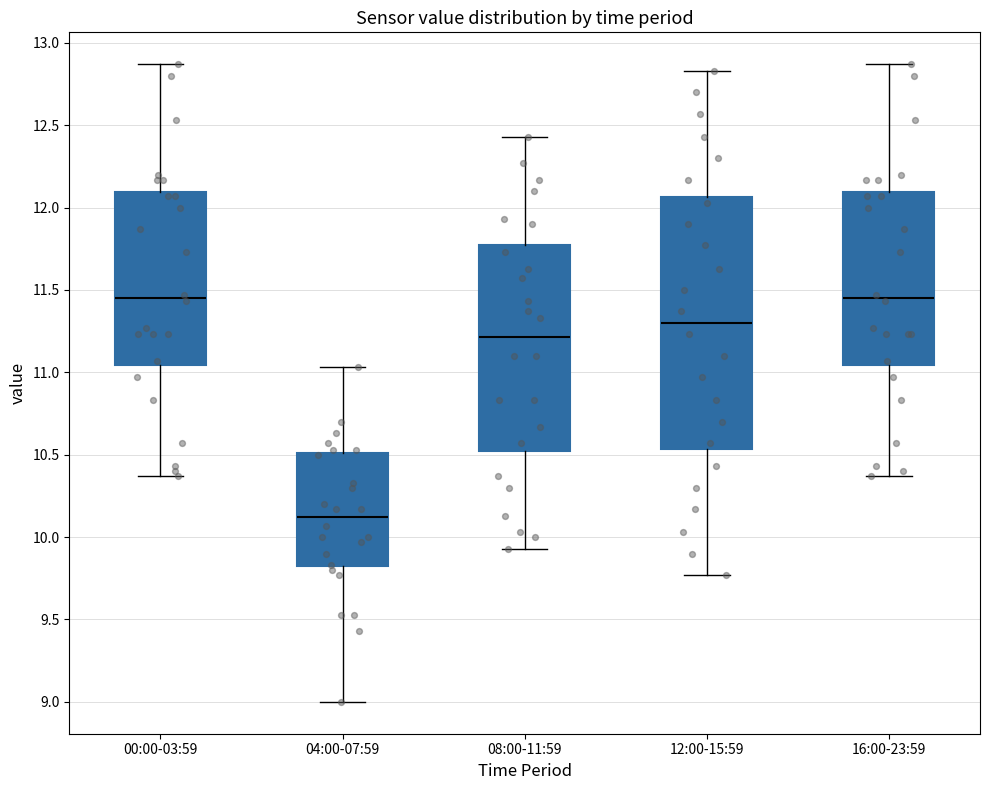

Reading left to right, transcribe this box plot: for each box, give where its median line is, the range the box spans, and where its two whiskers end, as read against the y-axis. The values are not printed on the chart, so give them approximately, as read against the axis.

00:00-03:59: median 11.45, box 11.05 to 12.10, whiskers 10.35 to 12.85
04:00-07:59: median 10.10, box 9.80 to 10.50, whiskers 9.00 to 11.05
08:00-11:59: median 11.20, box 10.50 to 11.75, whiskers 9.95 to 12.45
12:00-15:59: median 11.30, box 10.55 to 12.05, whiskers 9.75 to 12.85
16:00-23:59: median 11.45, box 11.05 to 12.10, whiskers 10.35 to 12.85